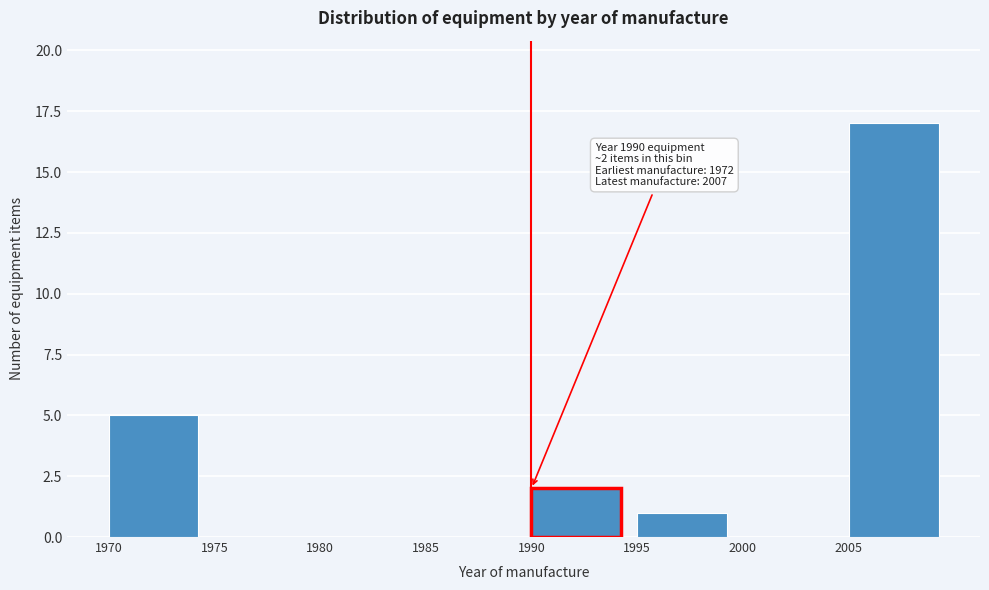

Over which range of the x-axis is the bar tallest?

2005 to 2010